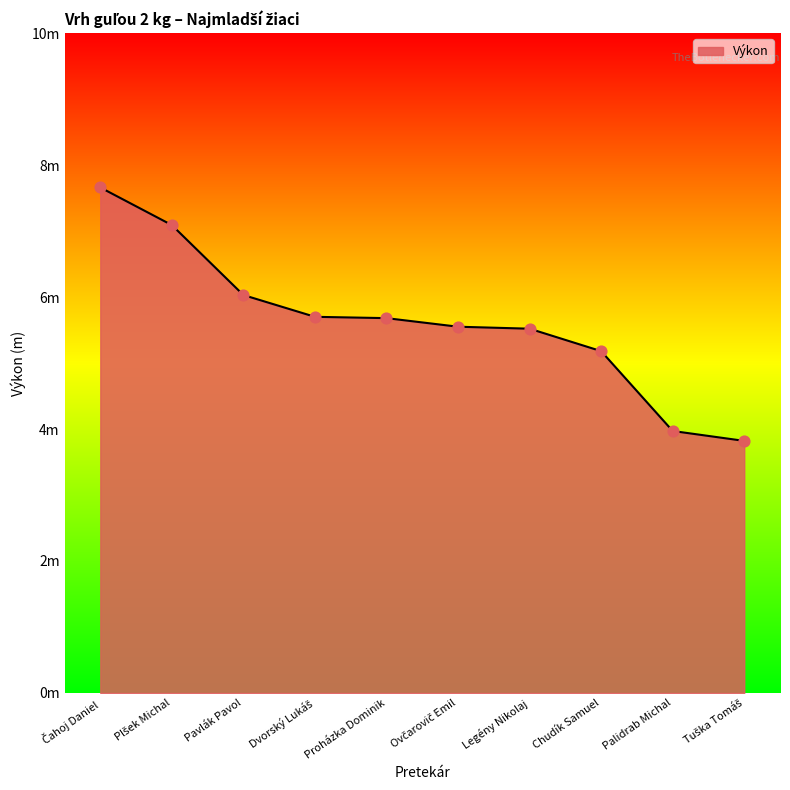

What is the change in value from Proházka Dominik to Legény Nikolaj?

-0.2